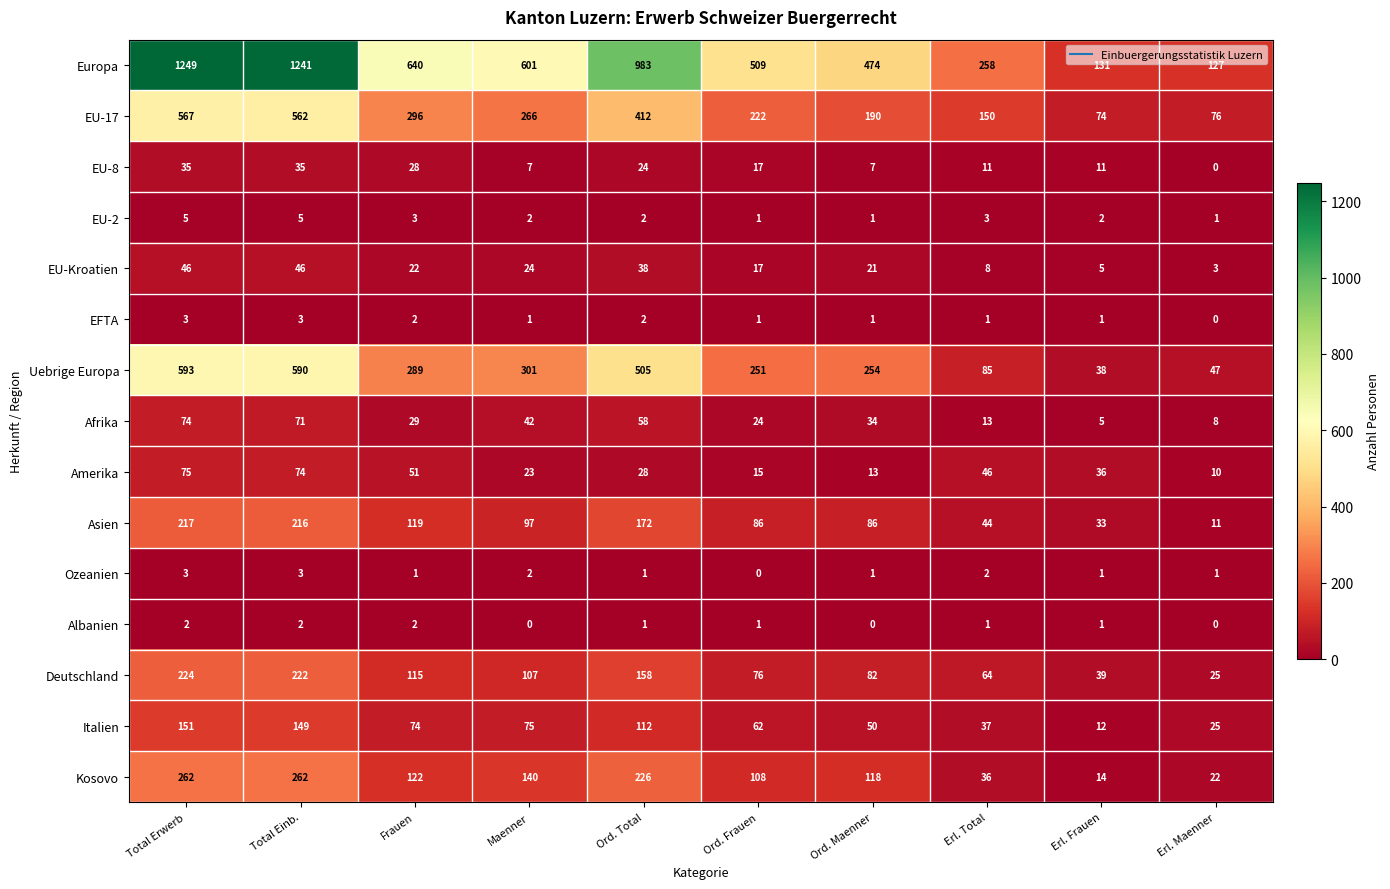

What is the minimum value for Amerika?

10